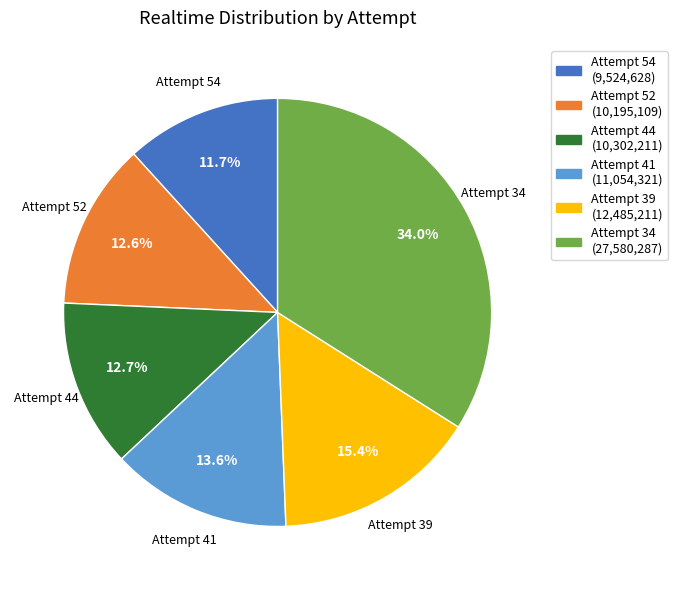

How many segments does this pie chart have?

6